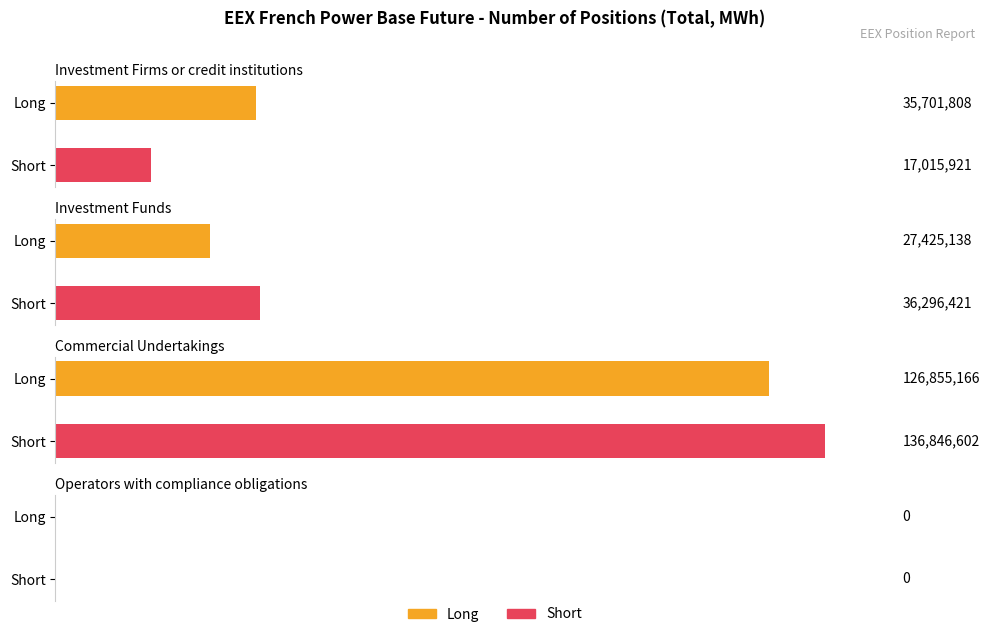

How many groups of bars are there?

4